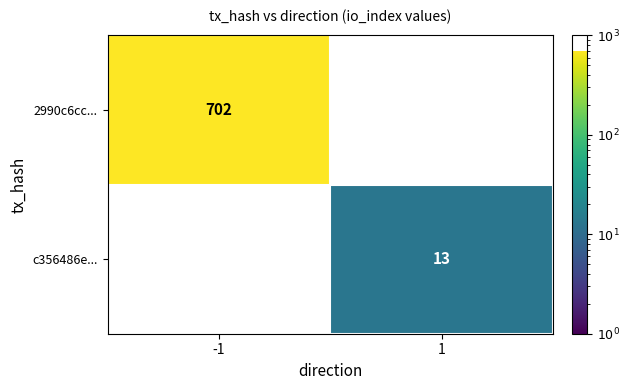

What is the minimum value shown in the chart?

13.0